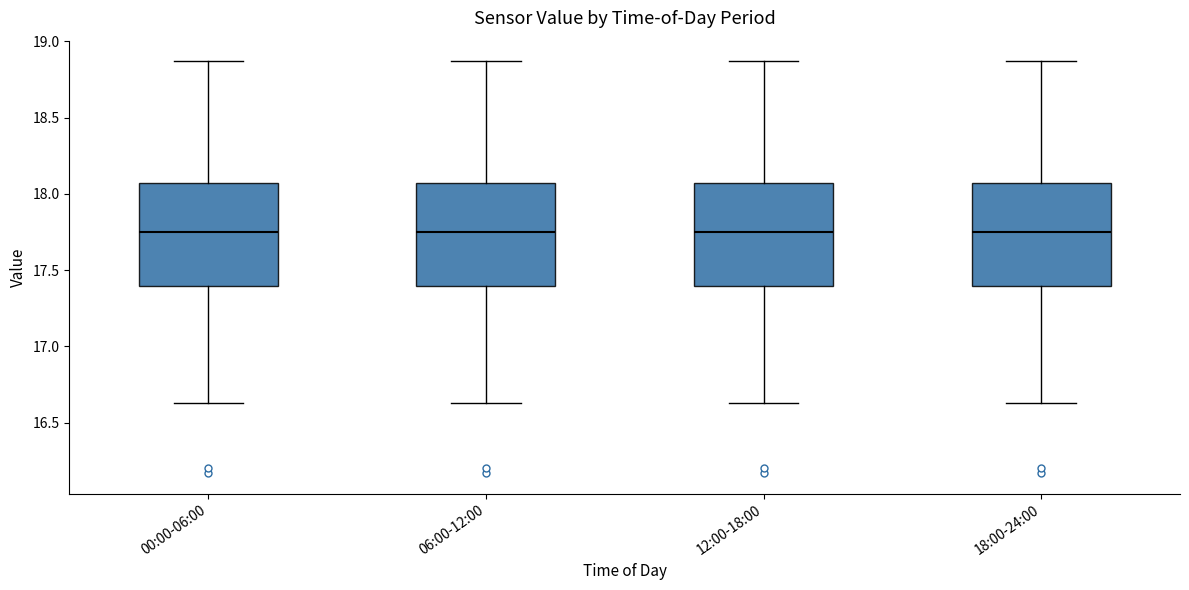

Where is the upper edge of the box for 18:00-24:00 on the y-axis? The values are not printed on the chart, so give them approximately, as read against the axis.

18.05